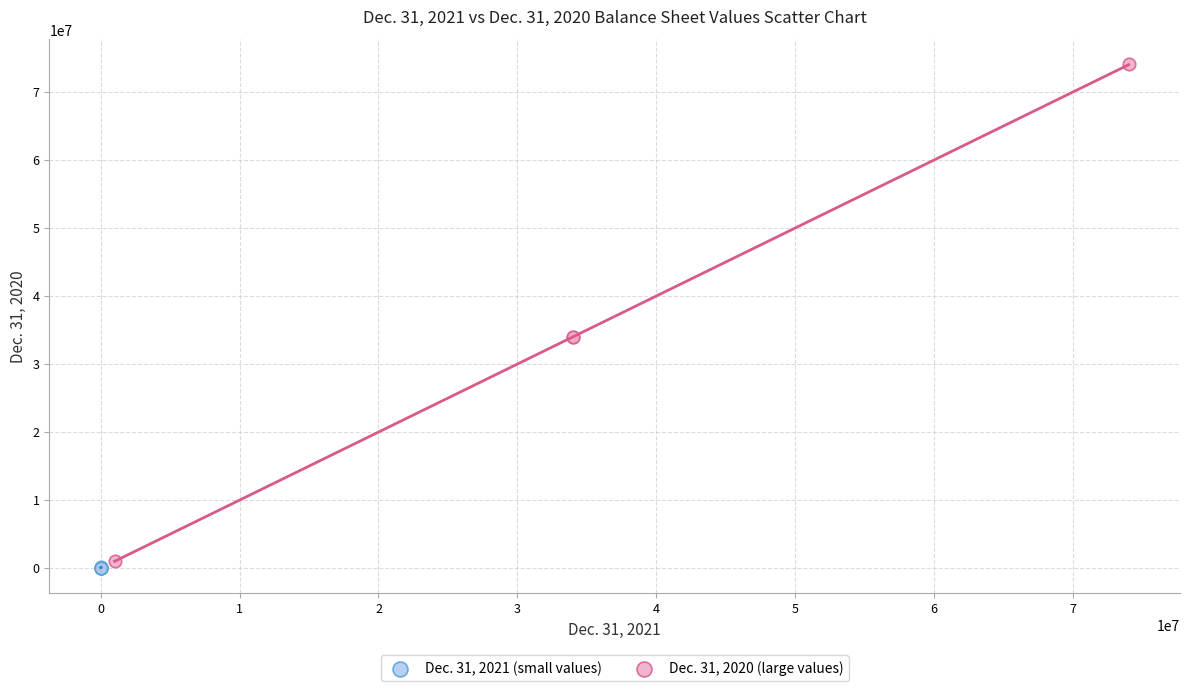

Which series contains the highest Y value?

Dec. 31, 2020 (large values)